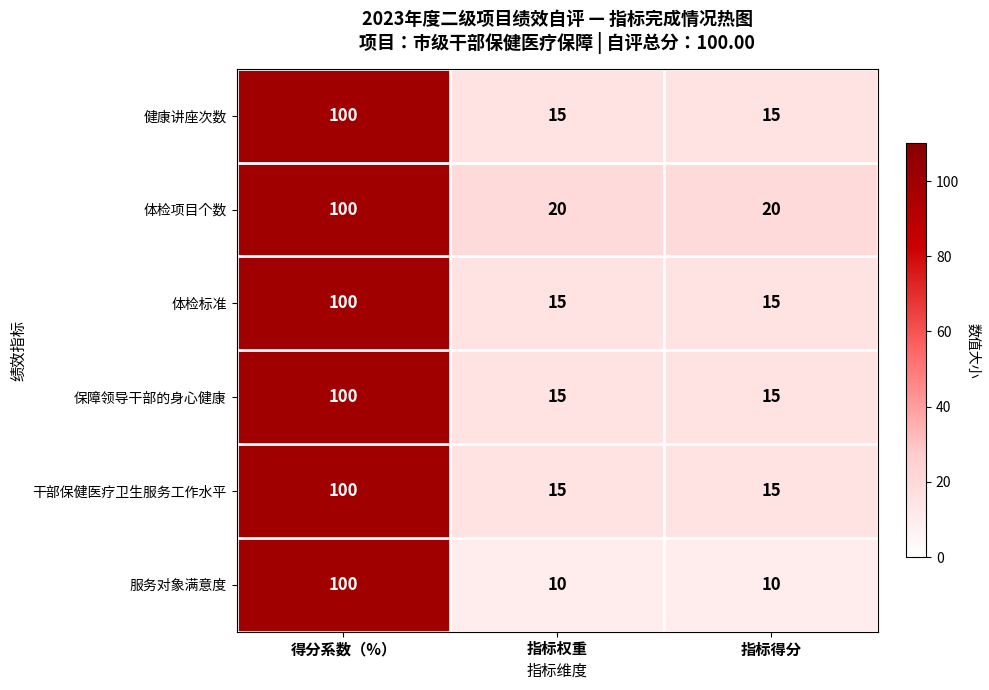

What is the greatest value displayed?

100